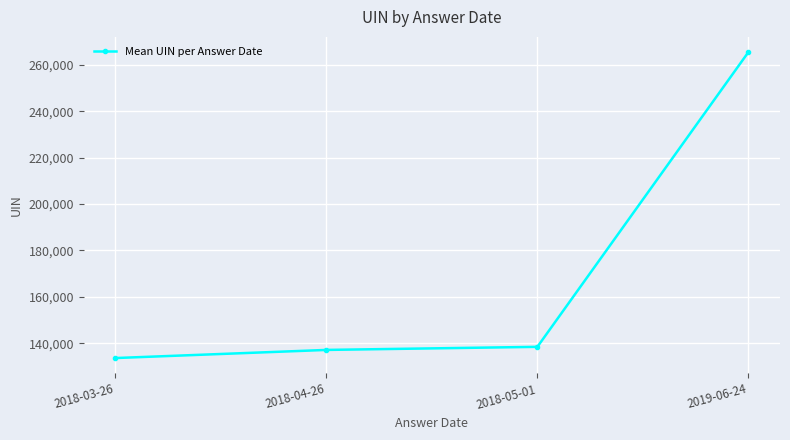

Approximately how many times larger is the value at 2018-04-26 compared to 2018-03-26?

1.0